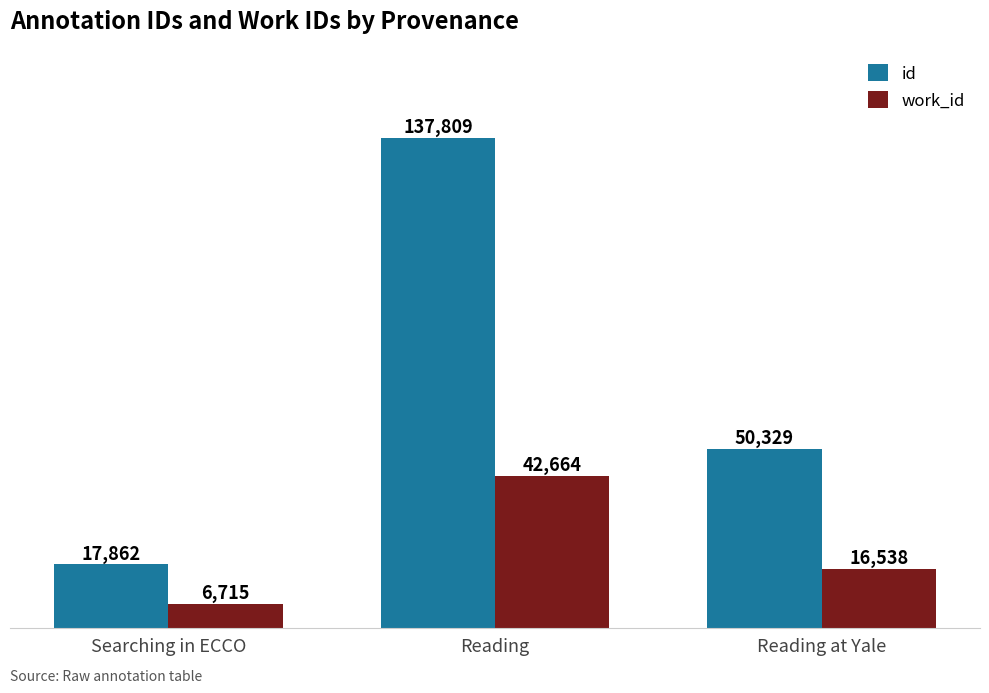

Reading left to right, transcribe all the data shown in this chart.

id: Searching in ECCO=17862	Reading=137809	Reading at Yale=50329
work_id: Searching in ECCO=6715	Reading=42664	Reading at Yale=16538